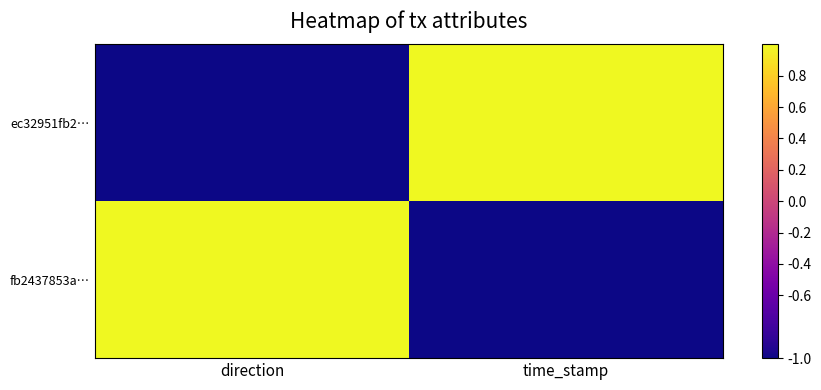

Reading left to right, list all the values displayed in this chart.

ec32951fb2…: direction=-1	time_stamp=1
fb2437853a…: direction=1	time_stamp=-1